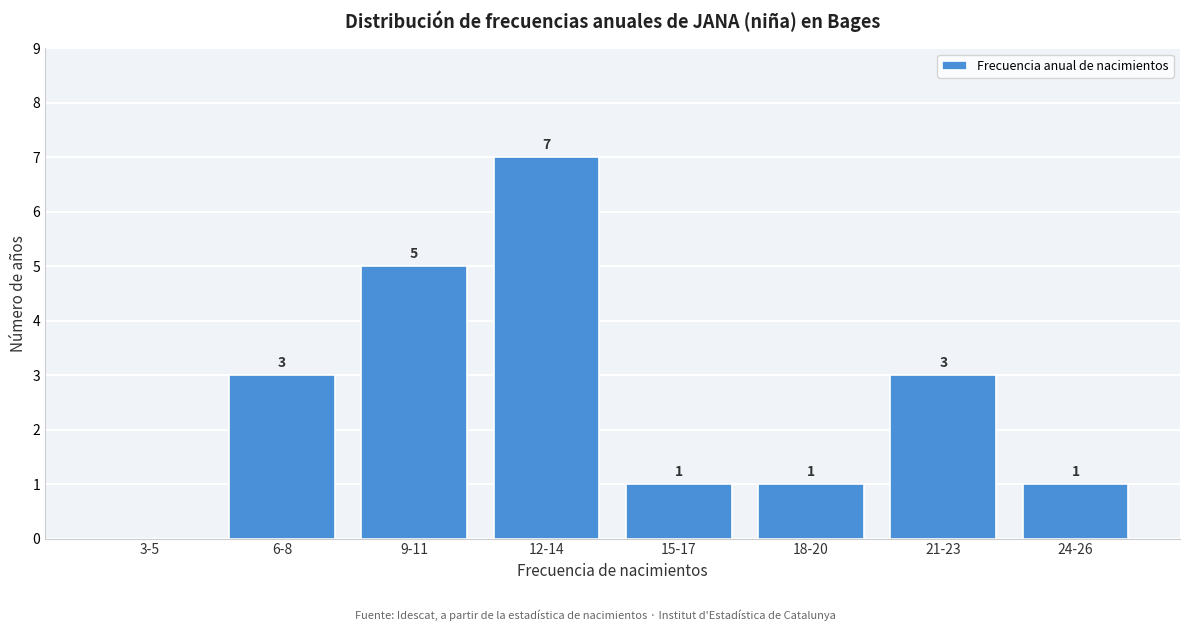

Reading left to right, list all the values displayed in this chart.

3-5=0	6-8=3	9-11=5	12-14=7	15-17=1	18-20=1	21-23=3	24-26=1